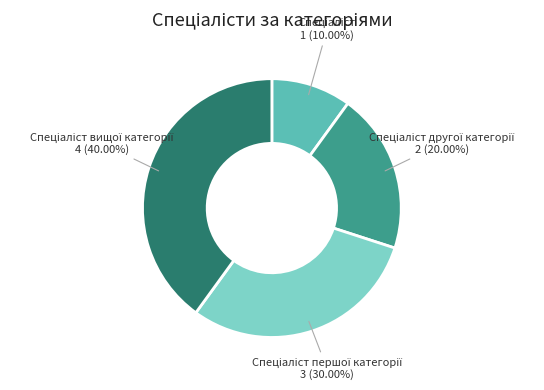

Does any single category account for the majority?

No